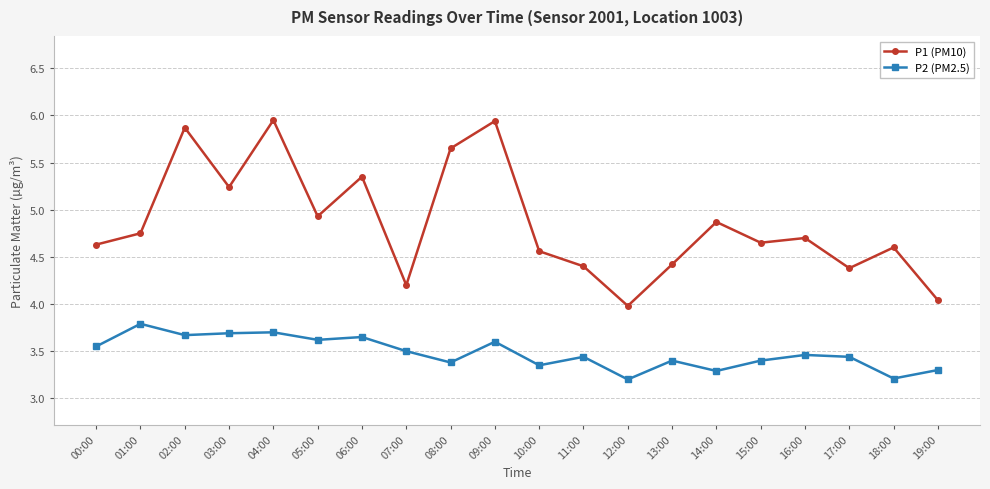

Which series has the largest range (max minus min)?

P1 (PM10)